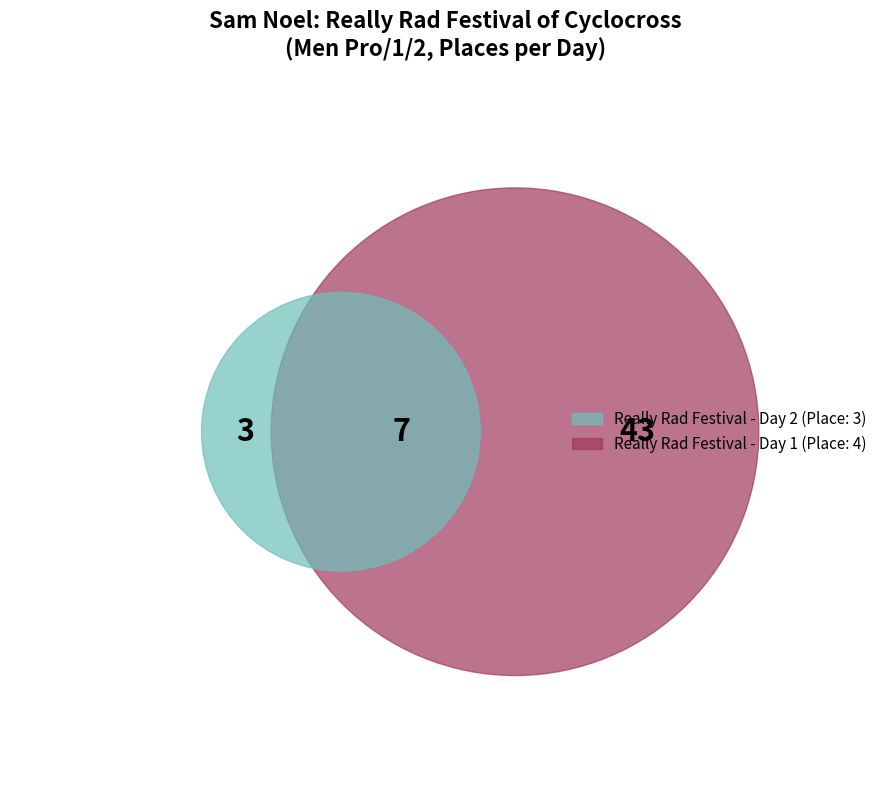

Which category has the smallest portion of the pie?

Really Rad Festival of Cyclocross - Day 2 (2019-11-2)